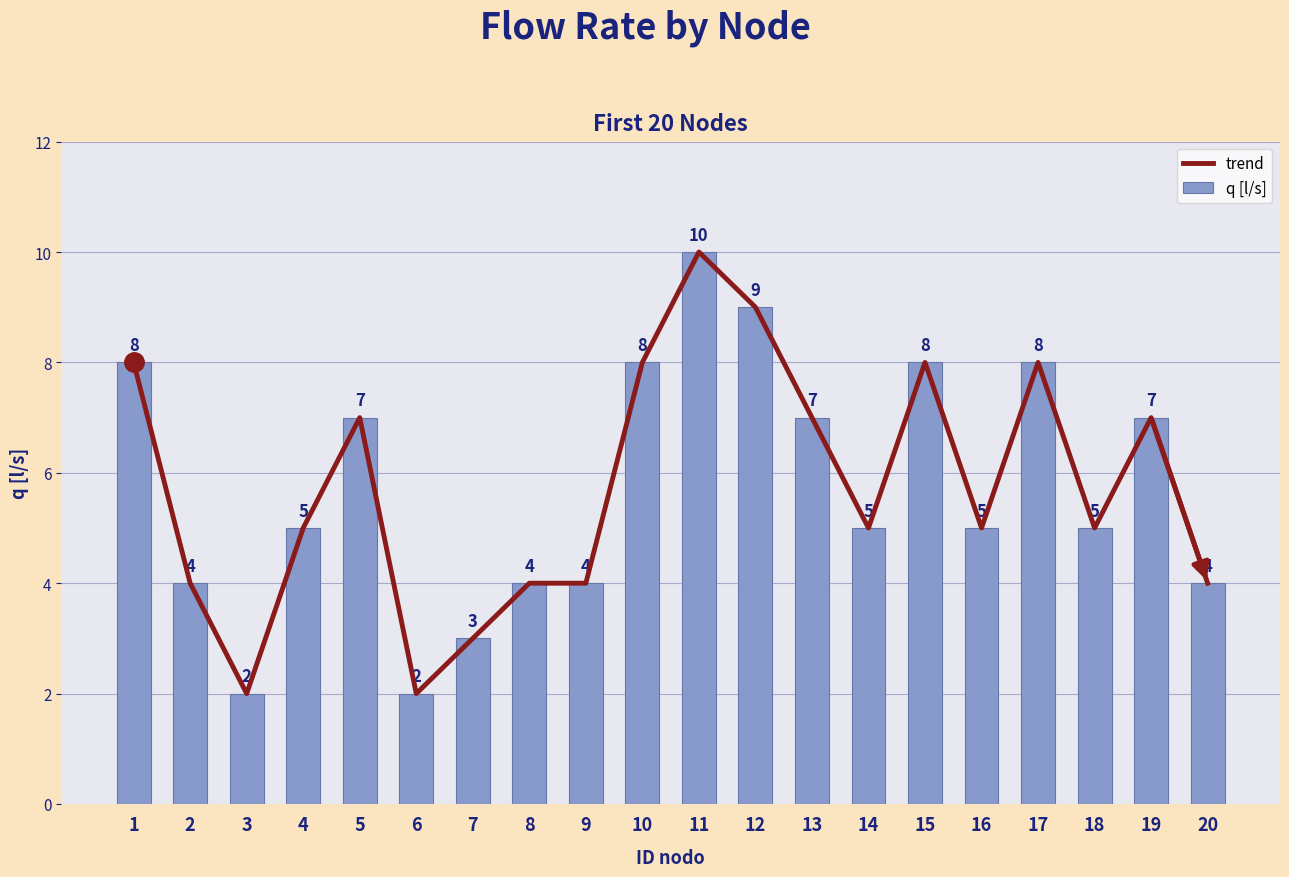

How many data points in q [l/s] are above 5?

9